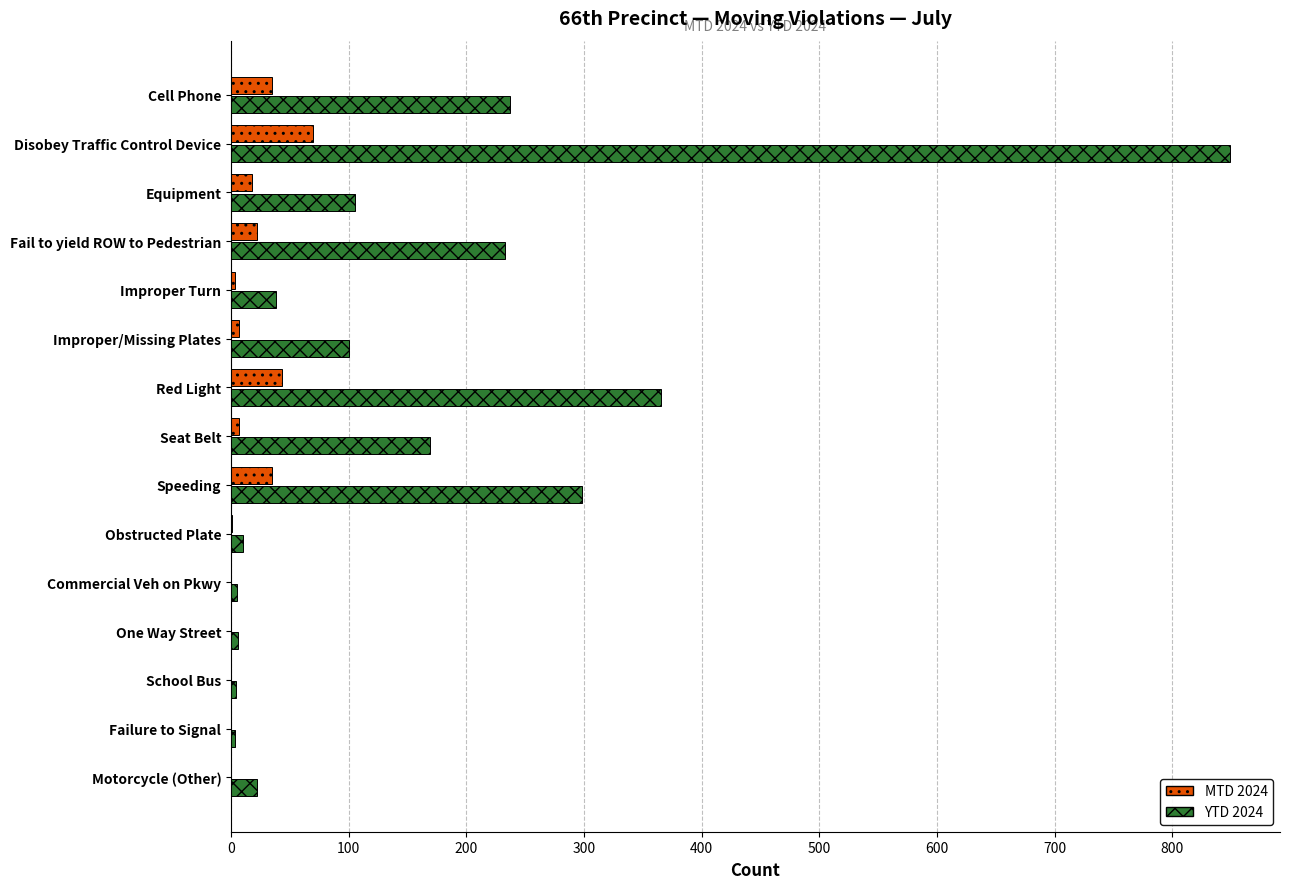

Is it true that YTD 2024 equals 169 at Seat Belt?

True